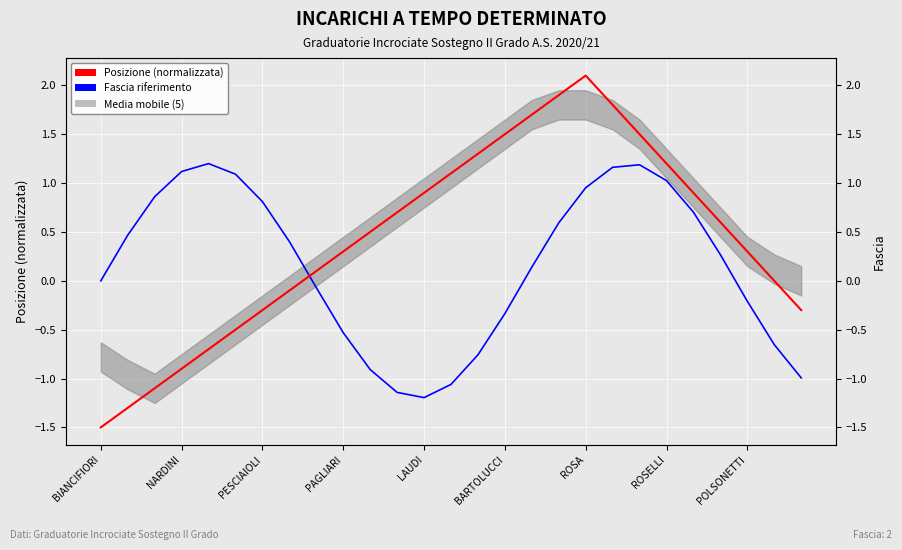

At how many categories does at least one series exceed 1?

12